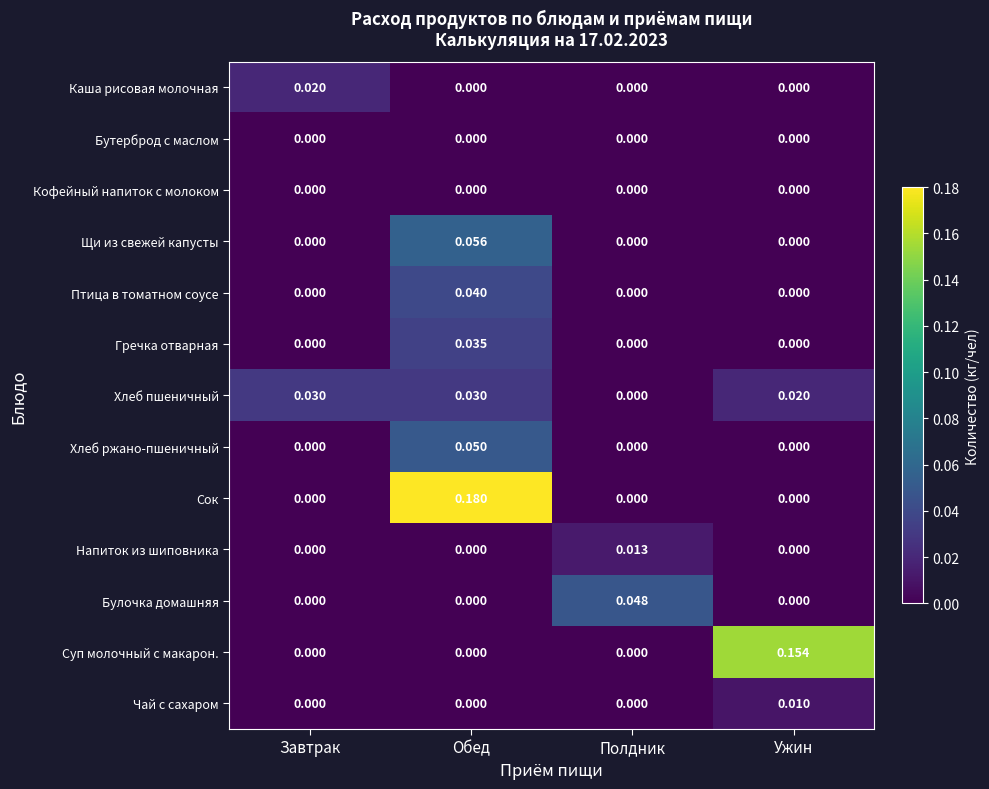

Where is Хлеб пшеничный nearest to the value 0?

Полдник